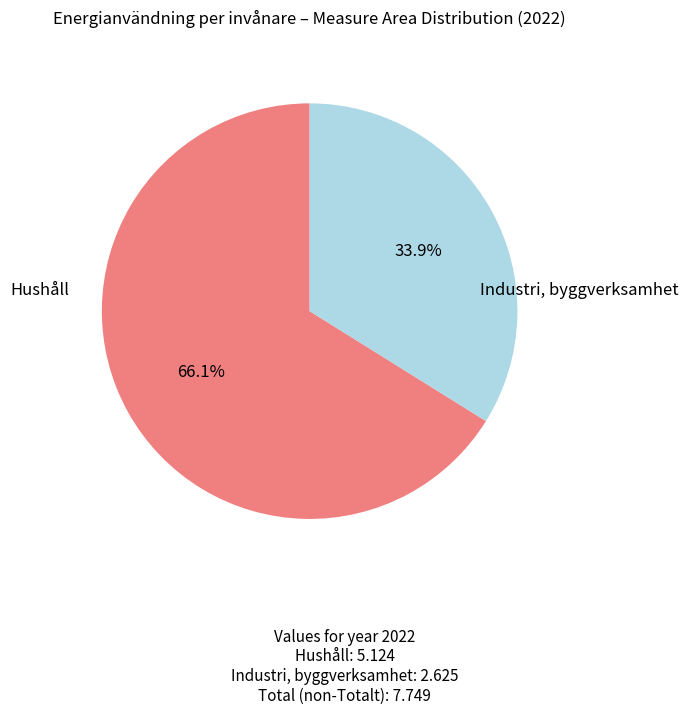

Is there a majority slice in this chart?

Yes